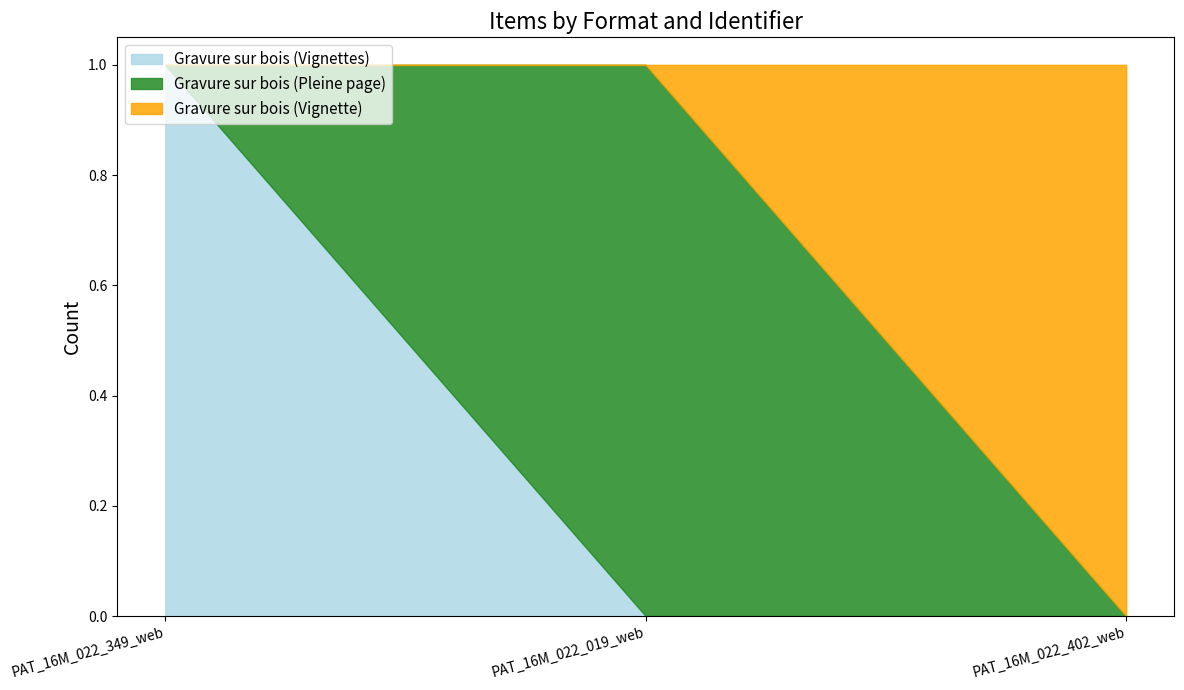

What is the difference between the highest and lowest values at PAT_16M_022_349_web?

1